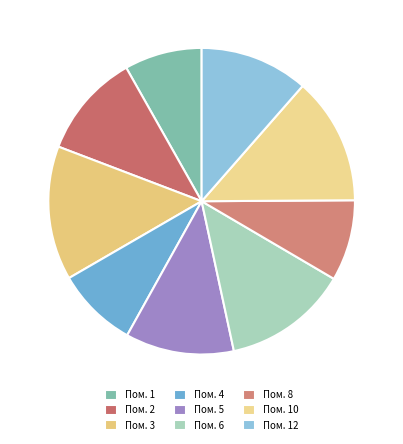

Which category has the biggest portion of the pie?

Пом. 3